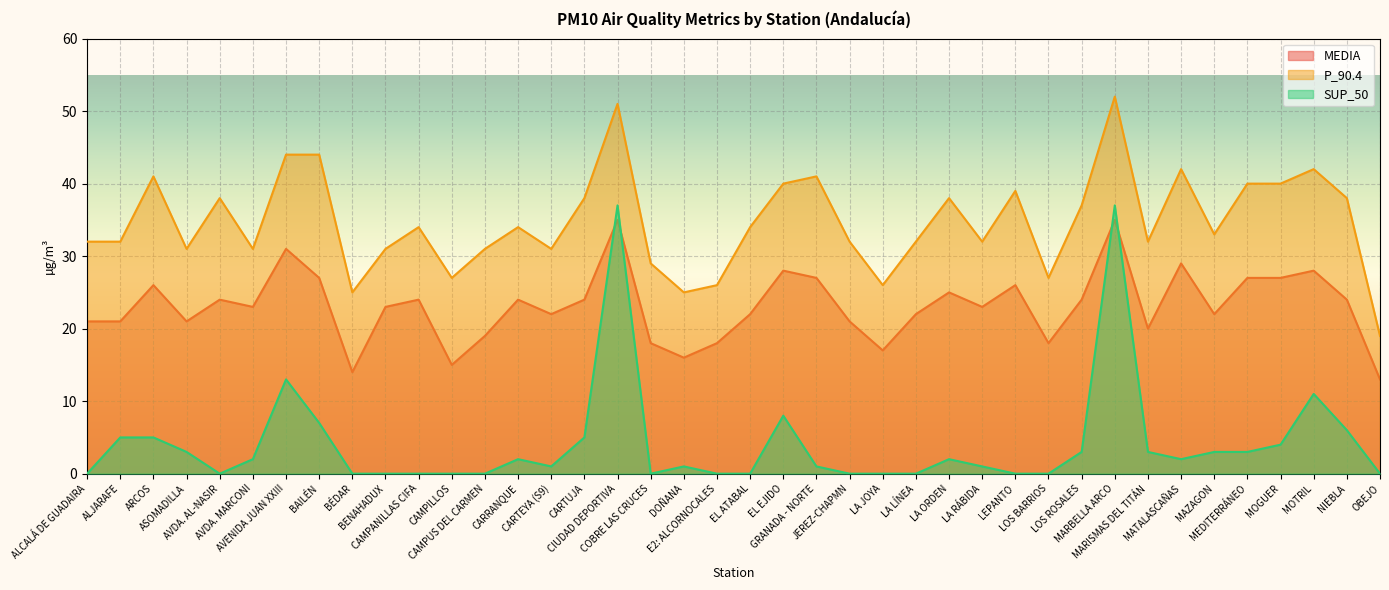

Where is P_90.4 nearest to the value 35?

CAMPANILLAS CIFA